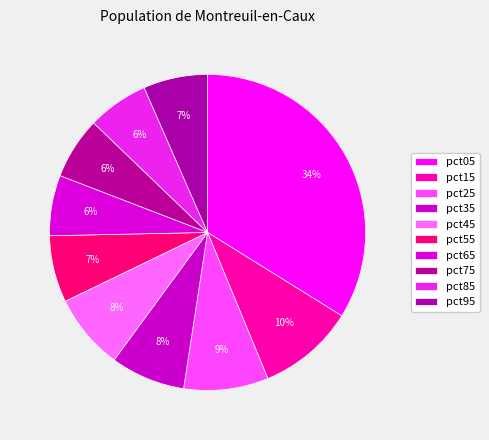

The pct25 slice represents 23% of the pie. True or false?

False